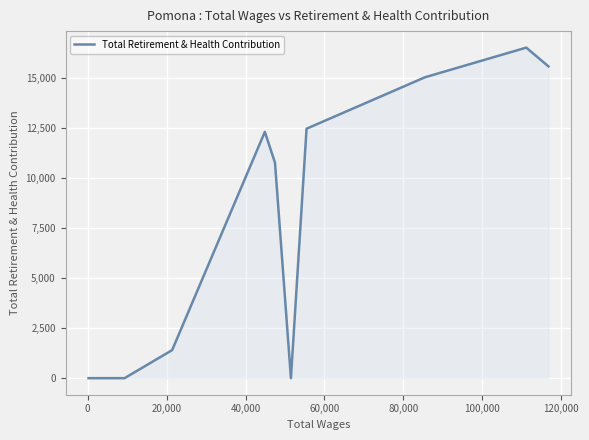

What is the greatest value displayed?

16526